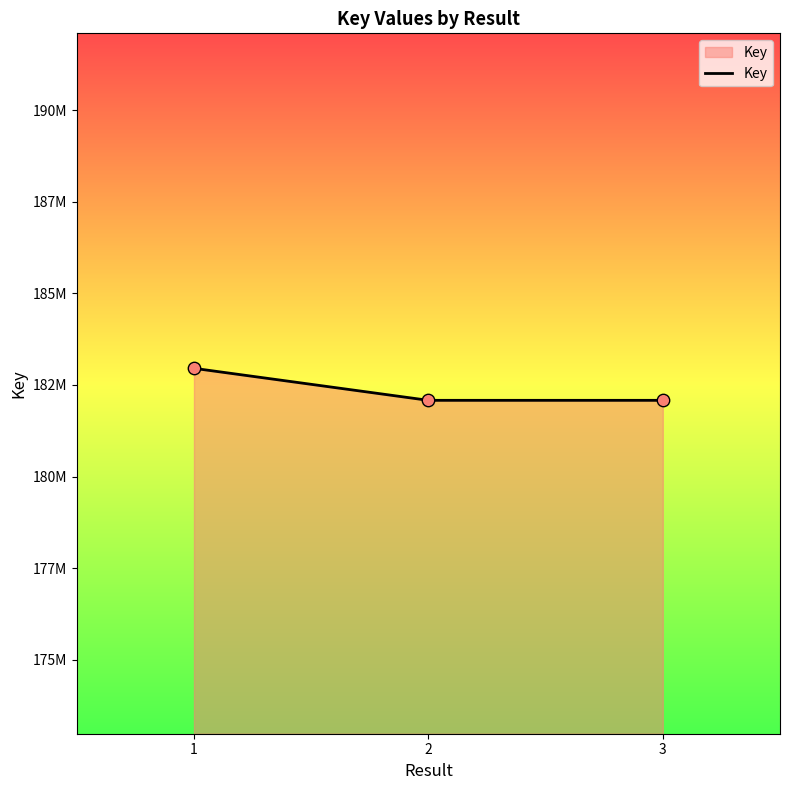

Is this an area chart (filled region under the line)?

Yes